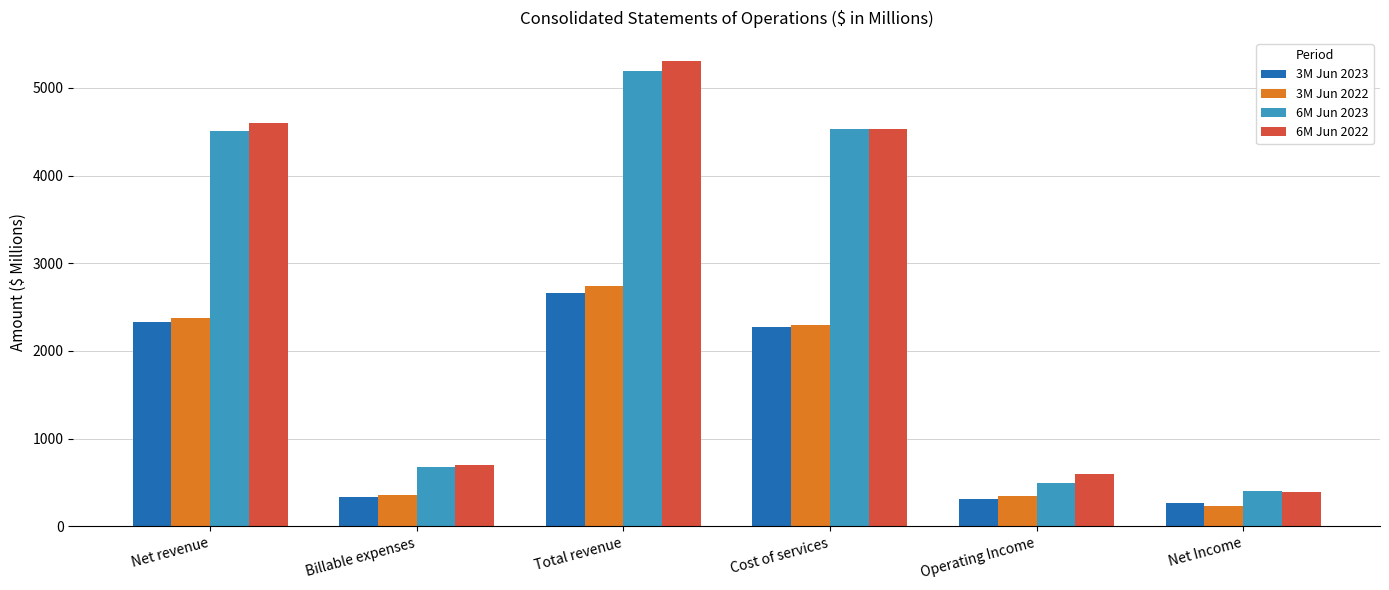

Is the value of 3M Jun 2022 at Operating Income greater than the value of 3M Jun 2023 at Cost of services?

No